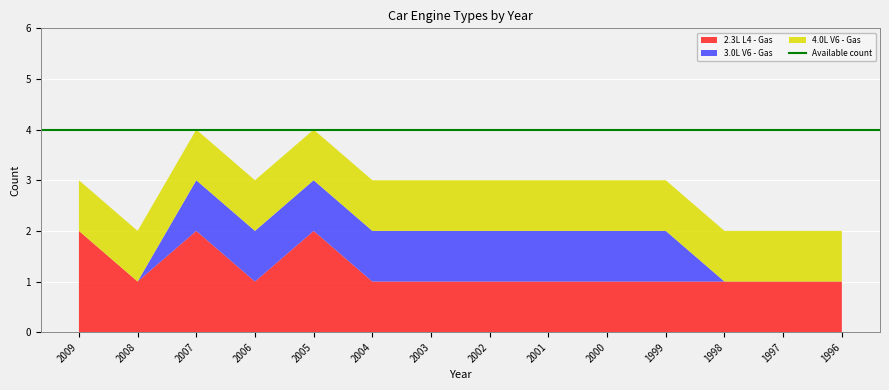

Reading right to left, list all the values displayed in this chart.

2.3L L4 - Gas: 1996=1	1997=1	1998=1	1999=1	2000=1	2001=1	2002=1	2003=1	2004=1	2005=2	2006=1	2007=2	2008=1	2009=2
3.0L V6 - Gas: 1996=0	1997=0	1998=0	1999=1	2000=1	2001=1	2002=1	2003=1	2004=1	2005=1	2006=1	2007=1	2008=0	2009=0
4.0L V6 - Gas: 1996=1	1997=1	1998=1	1999=1	2000=1	2001=1	2002=1	2003=1	2004=1	2005=1	2006=1	2007=1	2008=1	2009=1